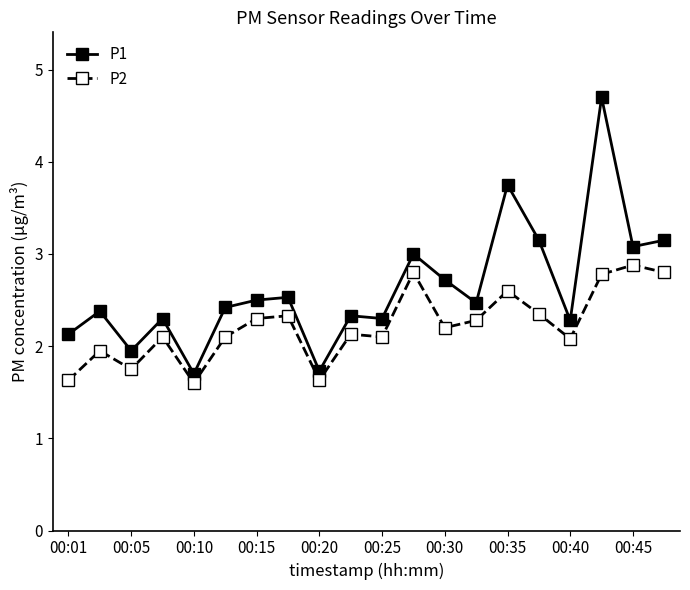

How many data points in P2 are less than 2?

5